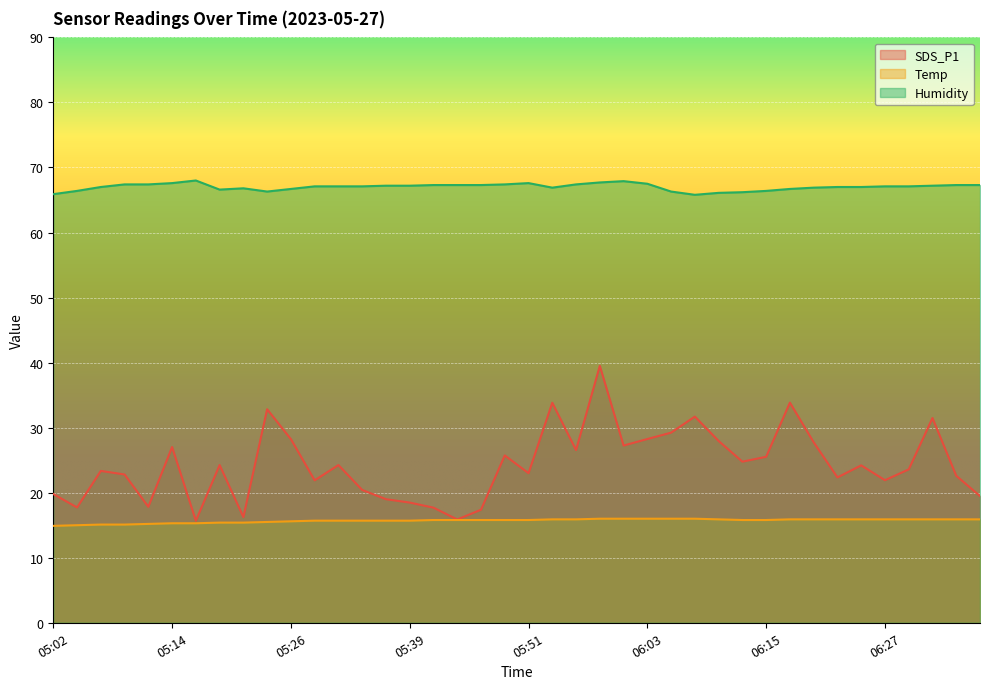

Where does the Humidity series first go above 67?

05:09